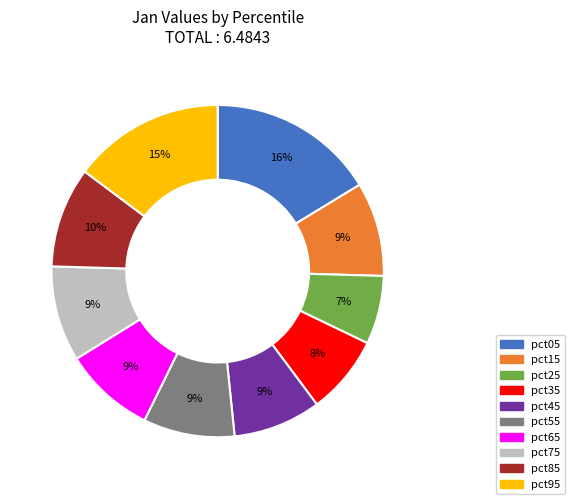

Is pct95 the majority of the pie?

No